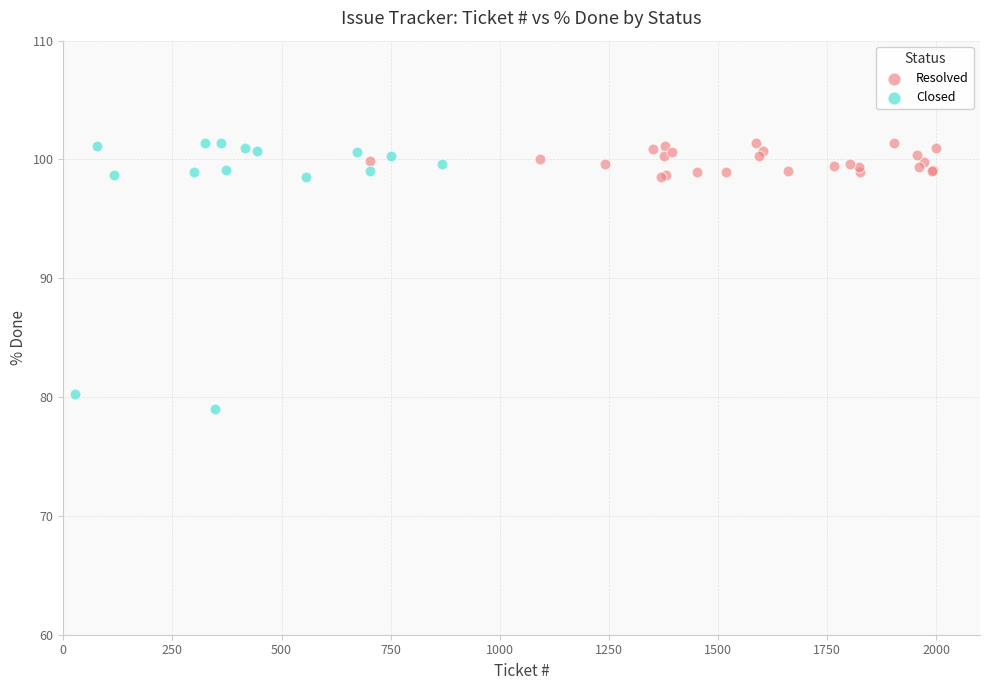

Which series has the widest spread of Y values?

Closed